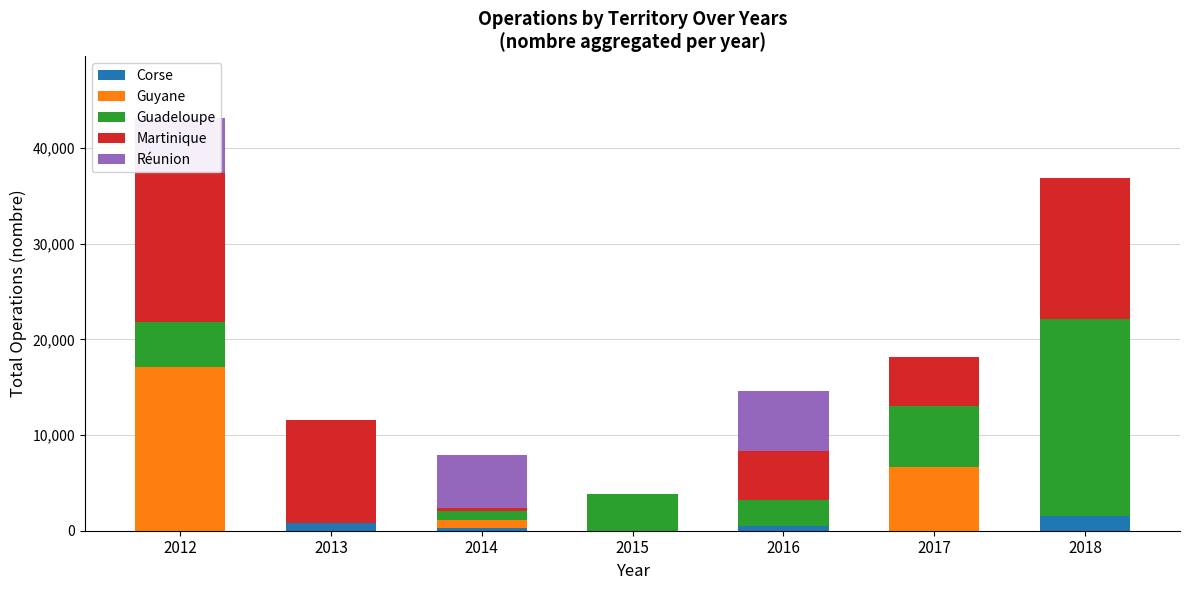

The Corse series shows 802 at 2013. True or false?

True